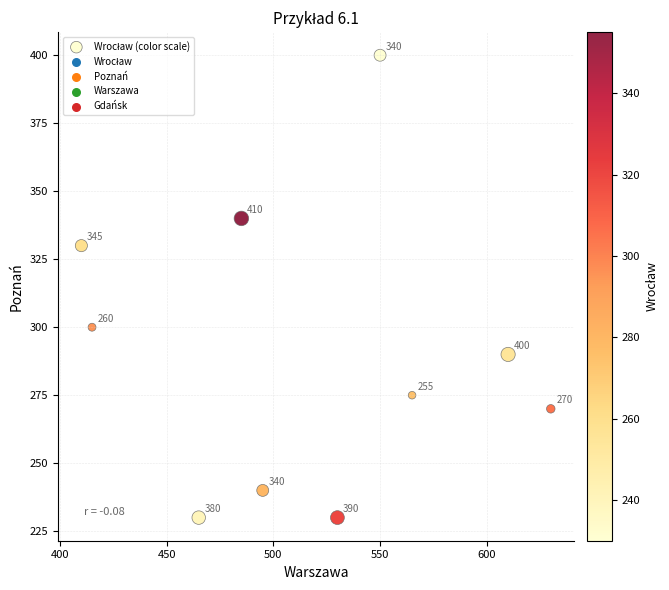

What is the range of Y values (max minus min)?

170